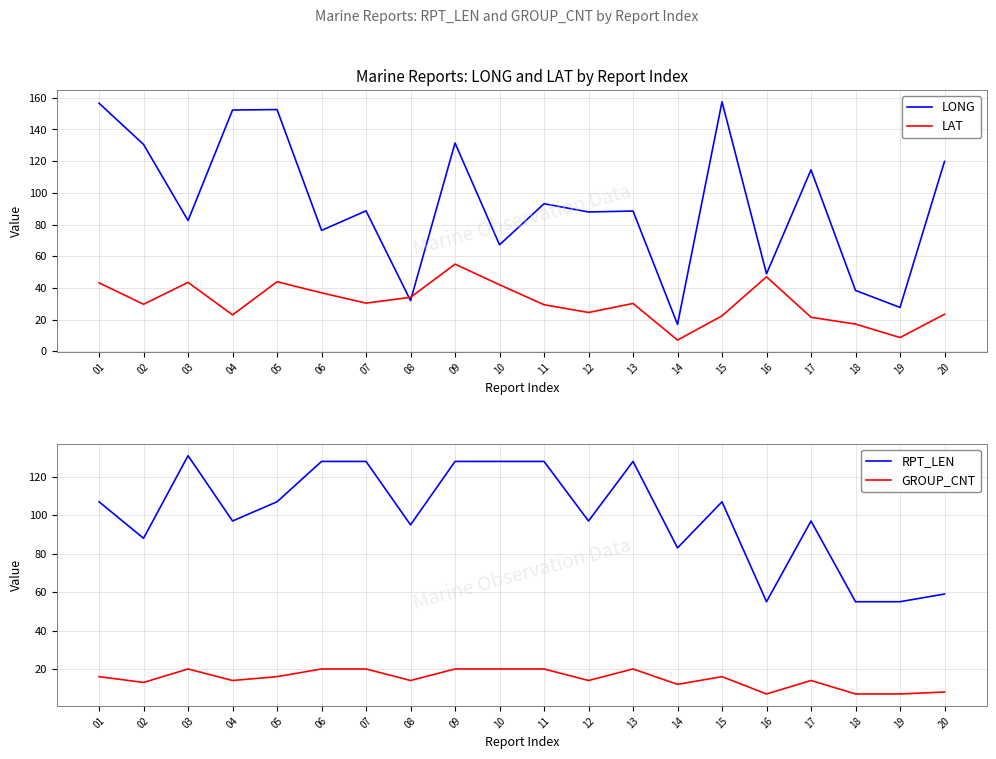

Which category has the lowest value in the GROUP_CNT series?

16